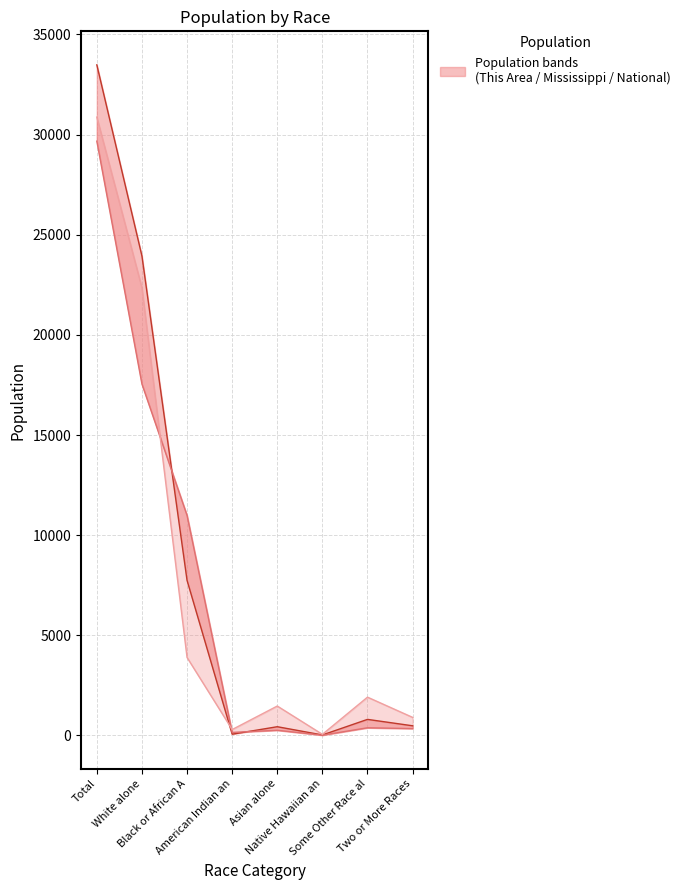

What position from the left is Black or African A?

3